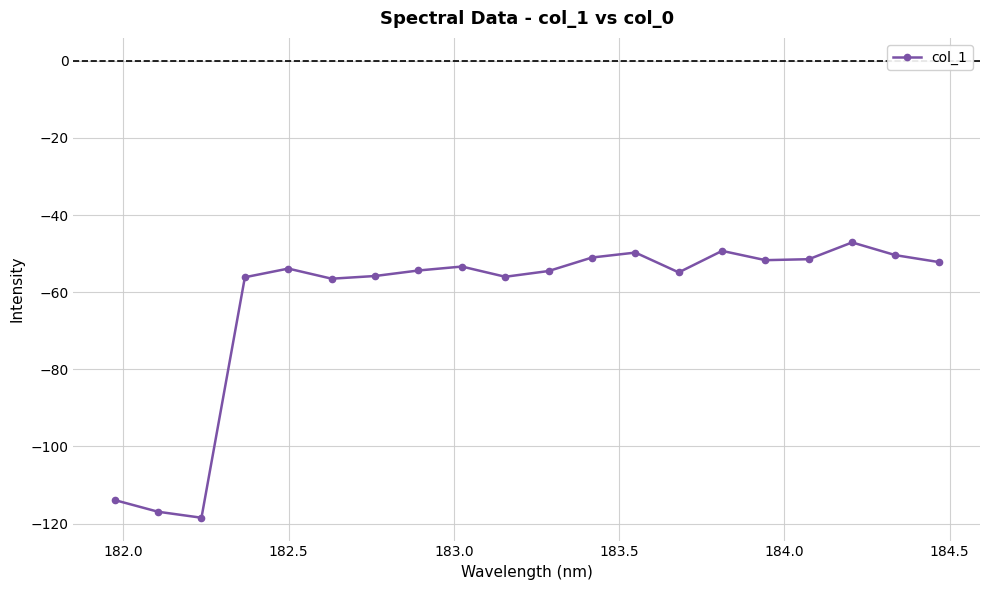

What is the greatest value displayed?

-47.1